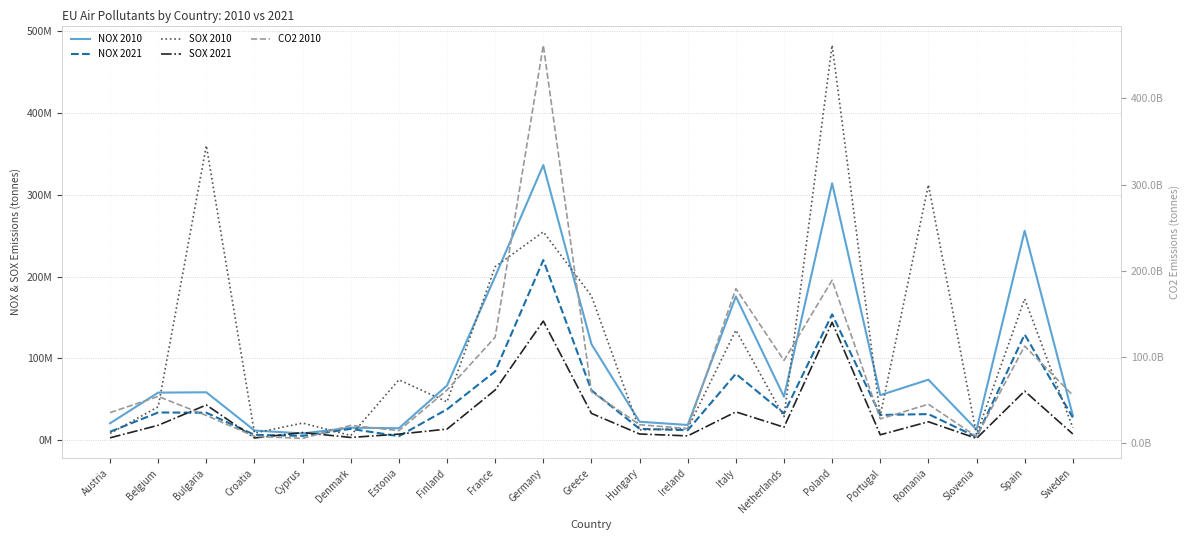

What is the sum of the NOX 2021 values at Poland and Hungary?

167262000